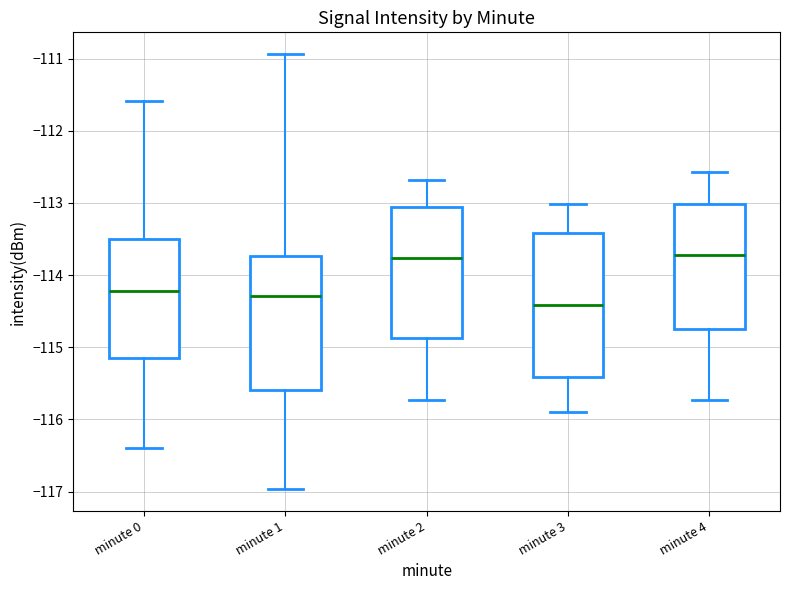

Reading left to right, transcribe this box plot: for each box, give where its median line is, the range the box spans, and where its two whiskers end, as read against the y-axis. The values are not printed on the chart, so give them approximately, as read against the axis.

minute 0: median -114.2, box -115.2 to -113.5, whiskers -116.4 to -111.6
minute 1: median -114.3, box -115.6 to -113.7, whiskers -117.0 to -110.9
minute 2: median -113.8, box -114.9 to -113.1, whiskers -115.7 to -112.7
minute 3: median -114.4, box -115.4 to -113.4, whiskers -115.9 to -113.0
minute 4: median -113.7, box -114.7 to -113.0, whiskers -115.7 to -112.6